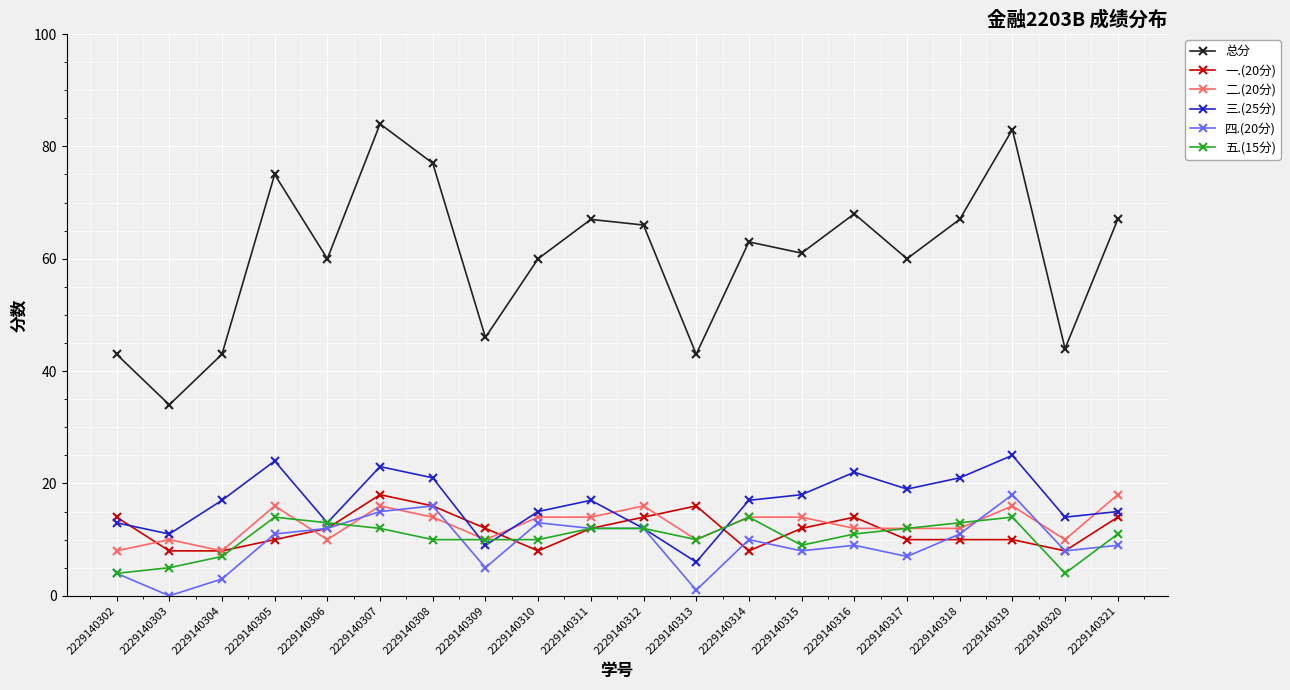

What is the sum of the 二.(20分) values at 2229140306 and 2229140302?

18